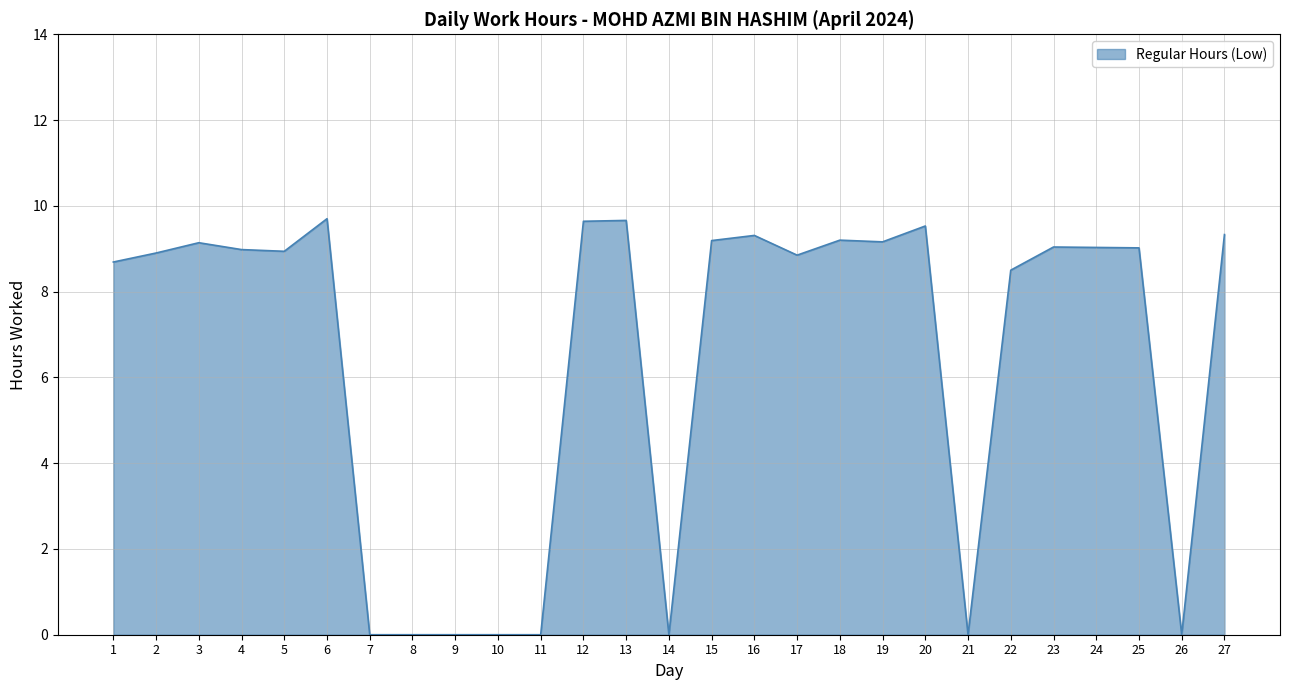

What is the greatest value displayed?

9.7